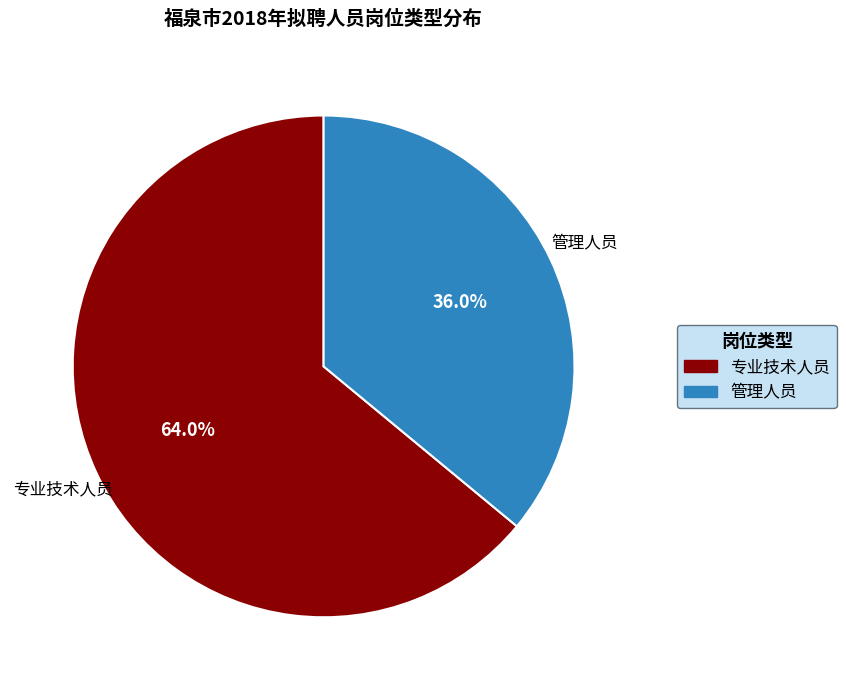

To the nearest percent, what is the difference between the largest and smallest slice percentages?

28%